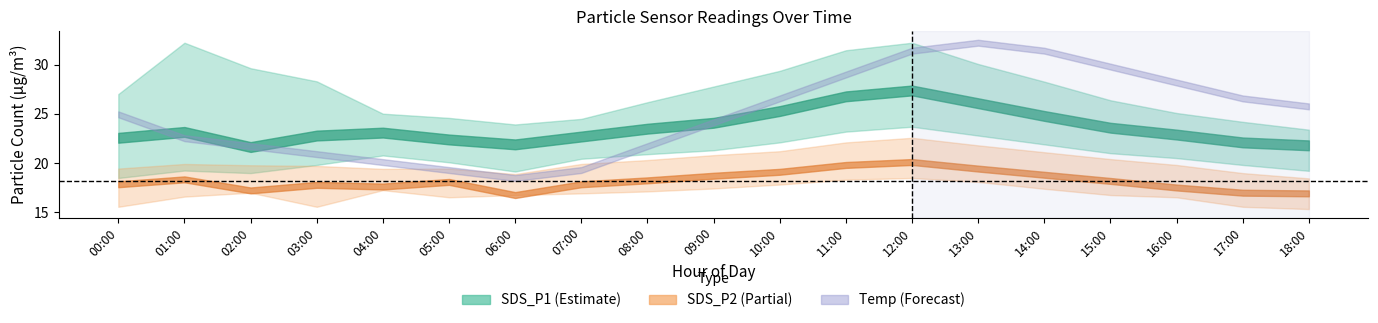

At how many categories does at least one series exceed 31?

3